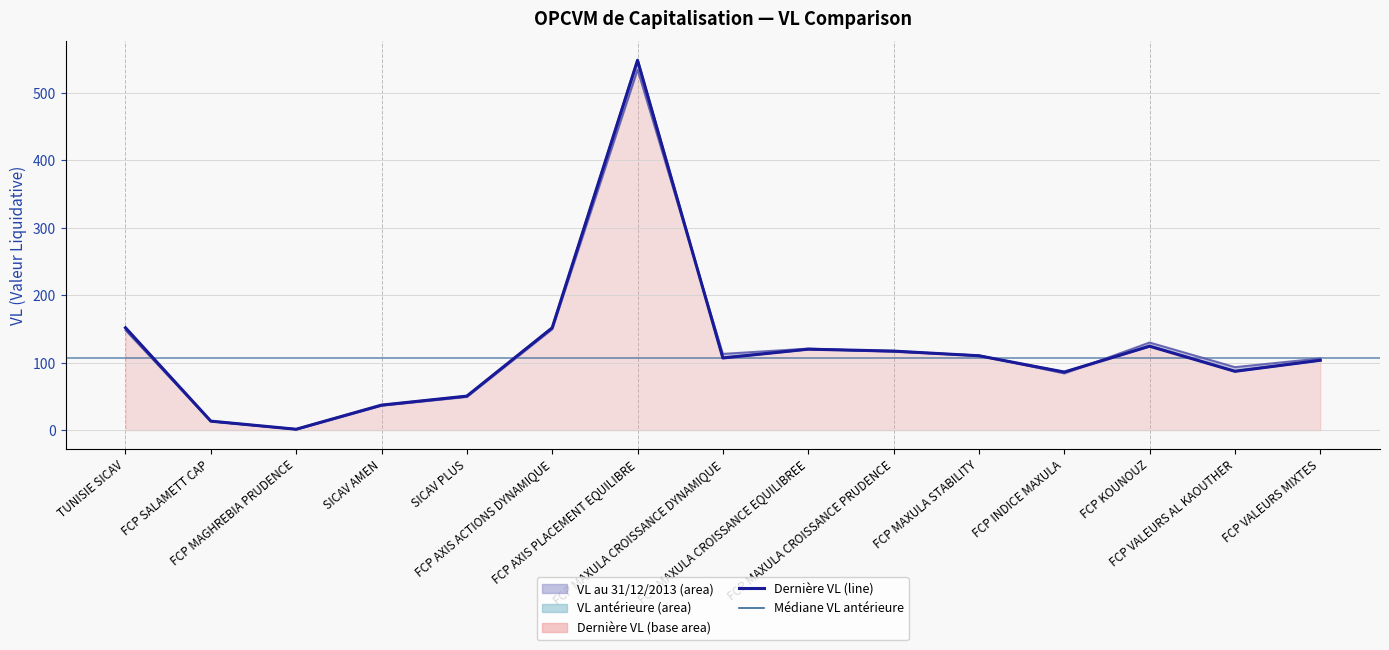

What is the value of the 1st point from the left?

151.7